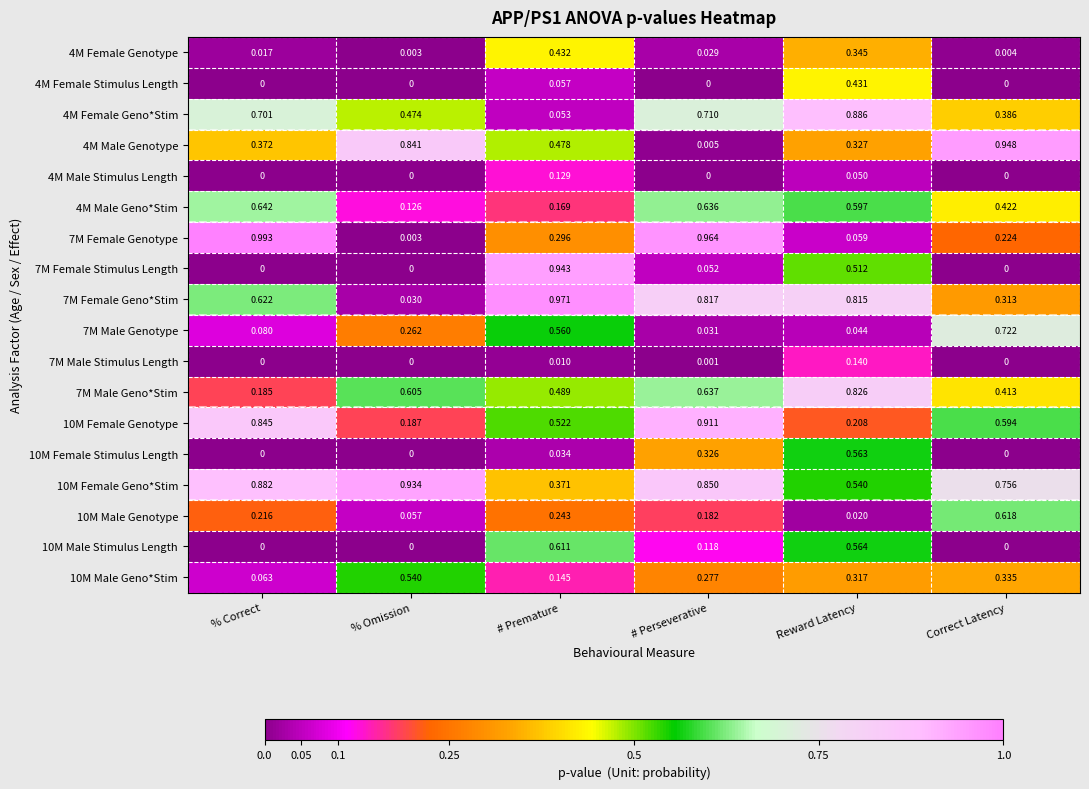

How many series are shown in this chart?

18